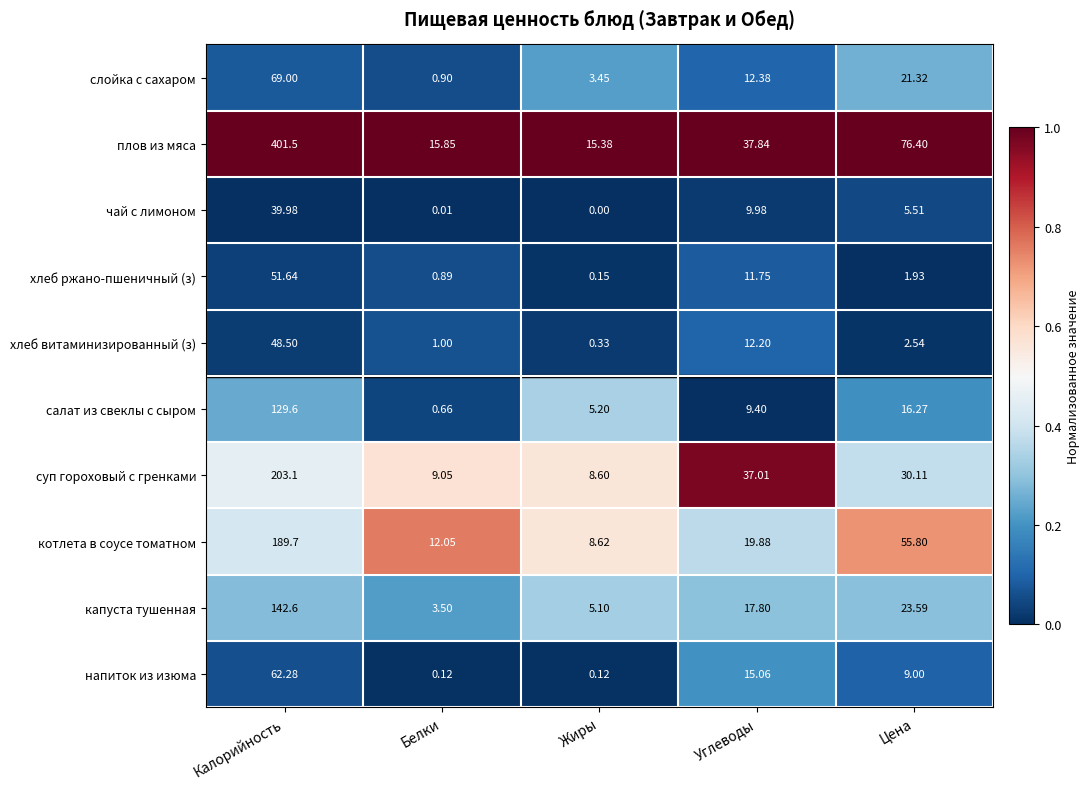

What is the total value across all series at Калорийность?

1337.9